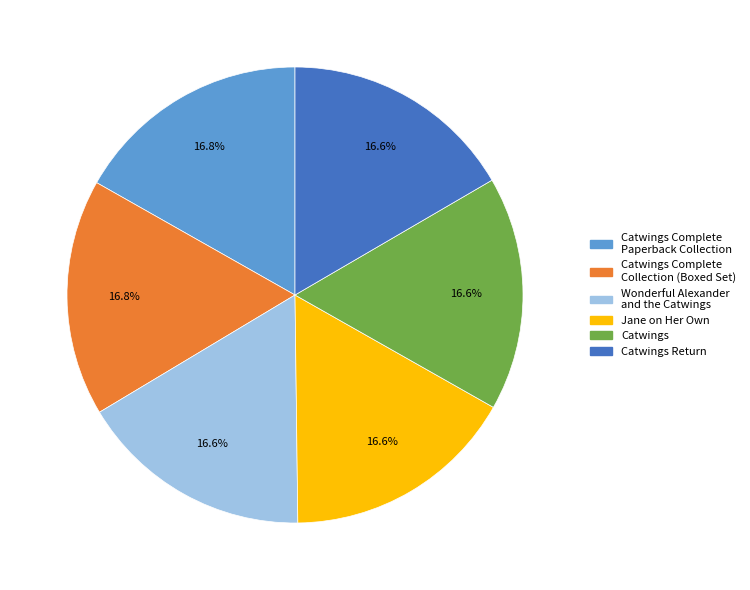

What percentage is NOT represented by Catwings Complete Collection (Boxed Set)?

83.2%